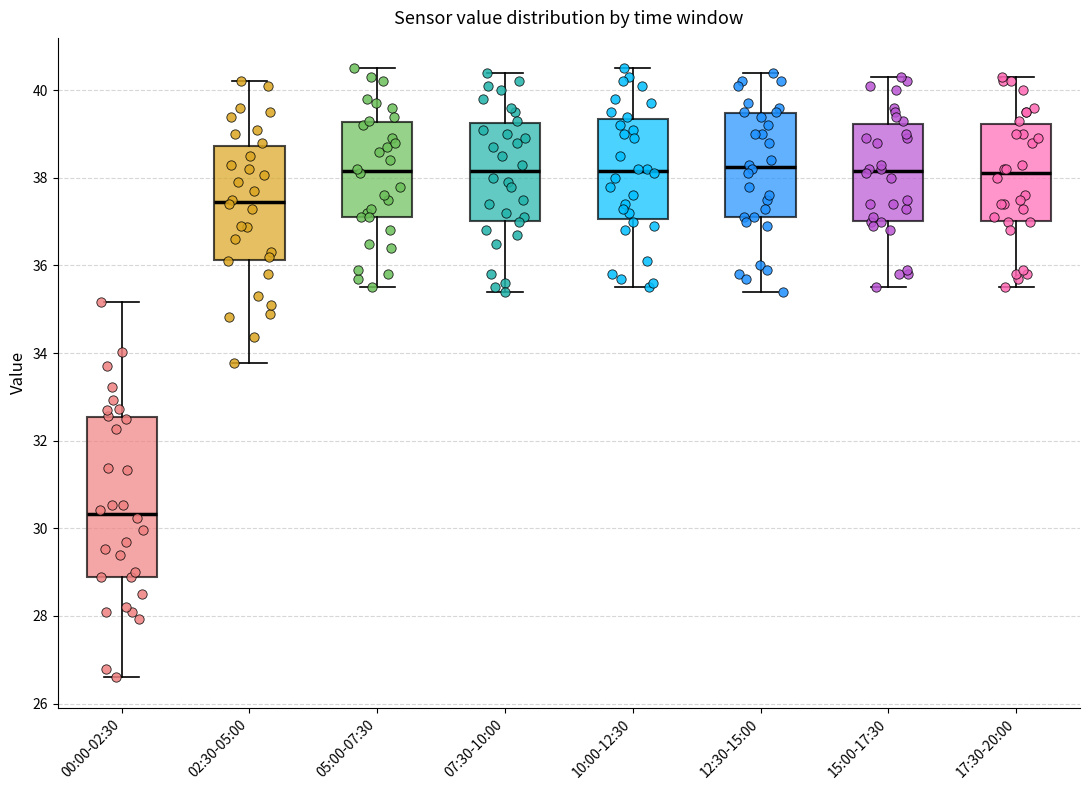

Comparing the boxes themselves (not the whiskers), which one is the tallest?

00:00-02:30